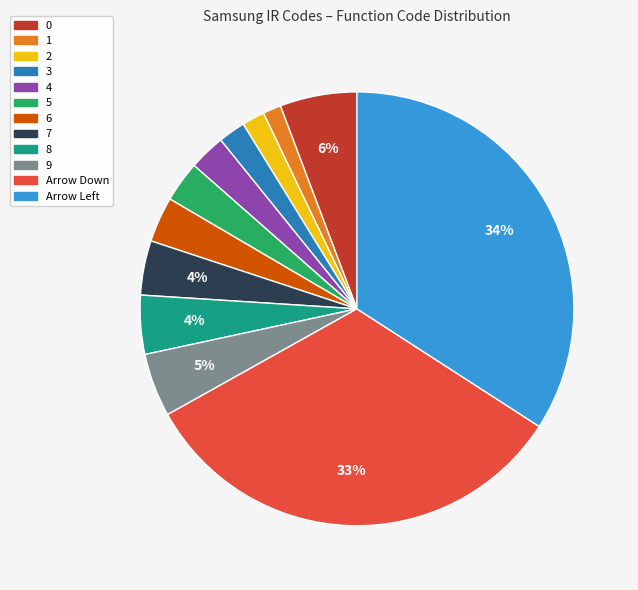

Count the number of slices in the pie.

12